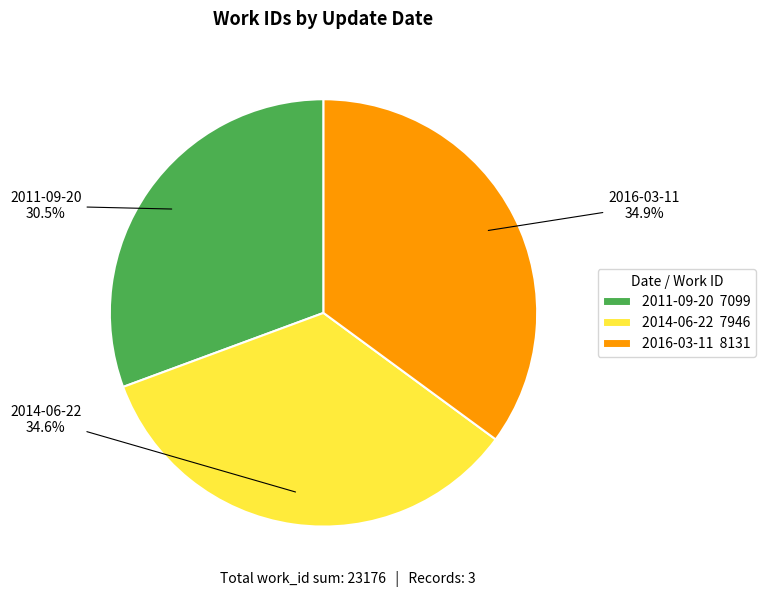

To the nearest percent, what is the difference between the 2011-09-20 and 2016-03-11 slice percentages?

4%